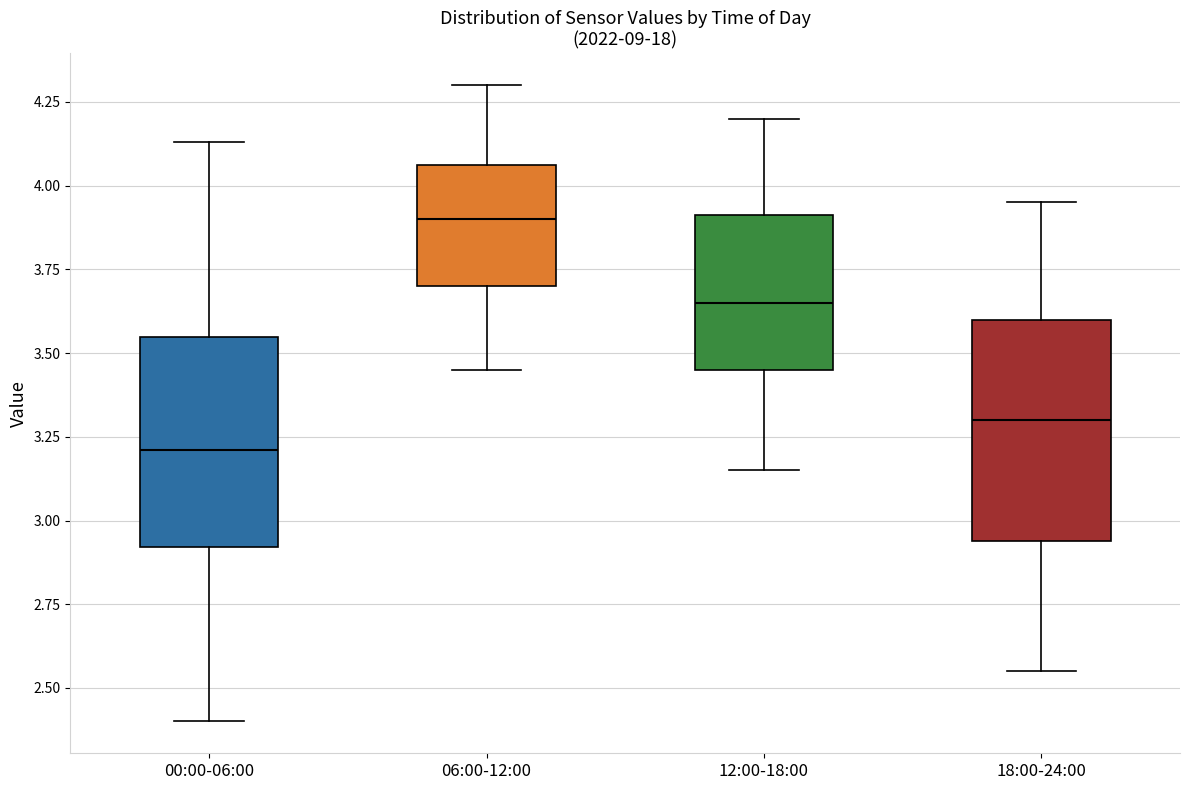

Reading left to right, read every box against the y-axis: the position of its median line, the range the box covers, and the ends of its whiskers. The values are not printed on the chart, so give them approximately, as read against the axis.

00:00-06:00: median 3.20, box 2.90 to 3.55, whiskers 2.40 to 4.15
06:00-12:00: median 3.90, box 3.70 to 4.05, whiskers 3.45 to 4.30
12:00-18:00: median 3.65, box 3.45 to 3.90, whiskers 3.15 to 4.20
18:00-24:00: median 3.30, box 2.95 to 3.60, whiskers 2.55 to 3.95